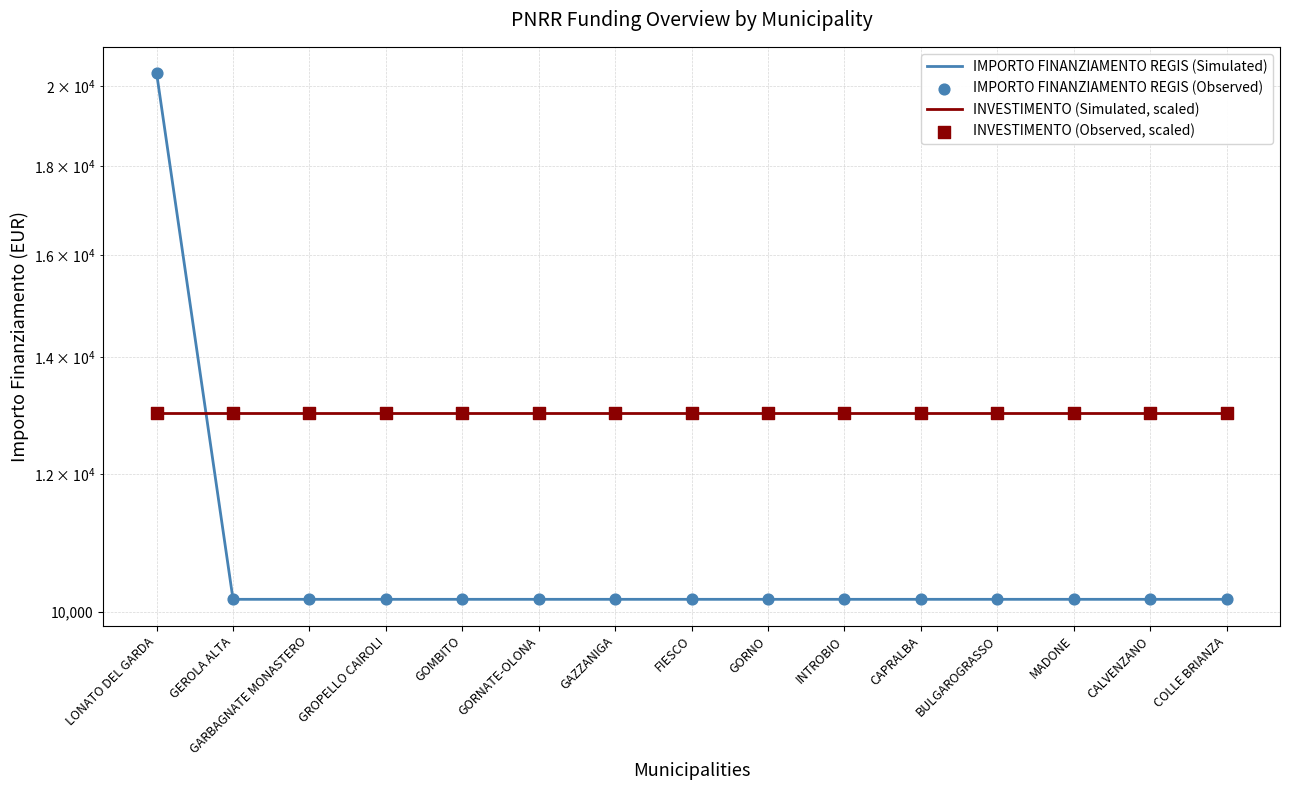

At how many categories does at least one series exceed 11375?

15